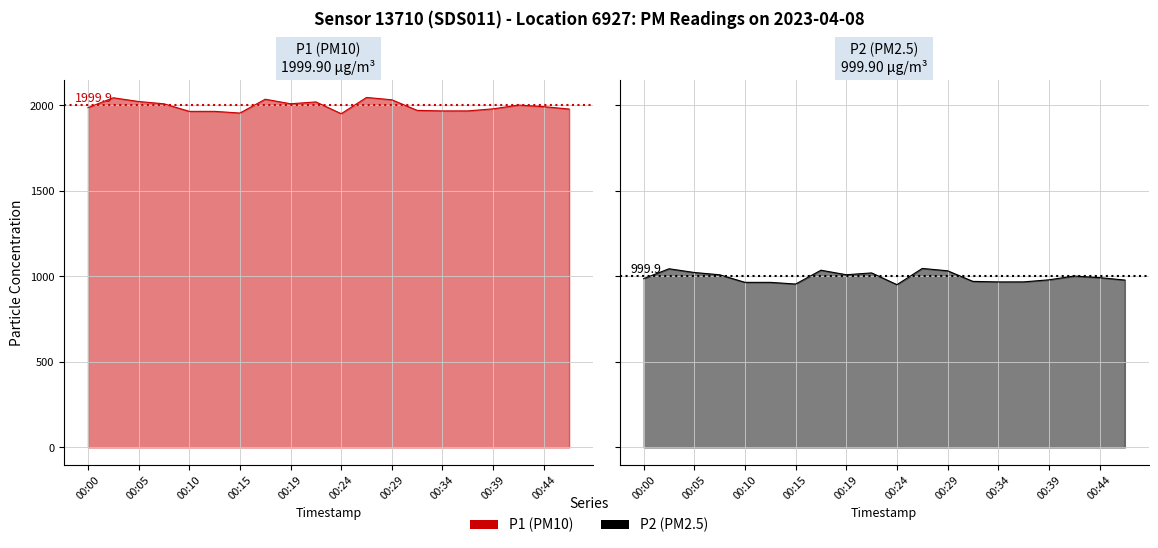

True or false: P1 and P2 cross at least once.

False